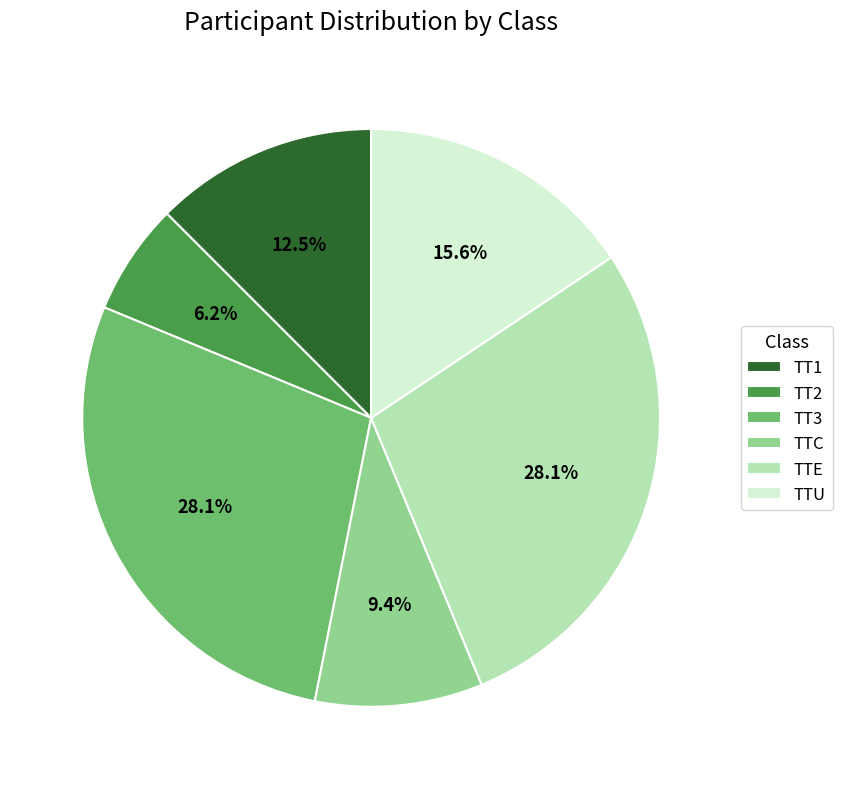

Which slice is the smallest?

TT2